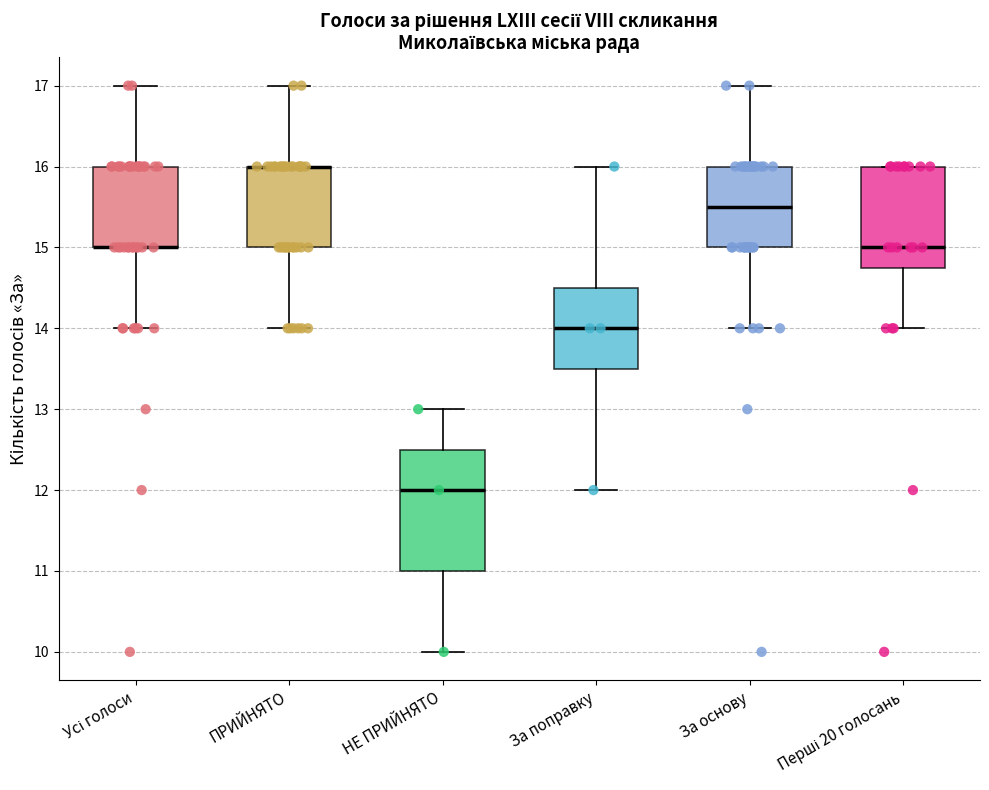

Reading left to right, read every box against the y-axis: the position of its median line, the range the box covers, and the ends of its whiskers. The values are not printed on the chart, so give them approximately, as read against the axis.

Усі голоси: median 15.0 (drawn on the box's lower edge), box 15.0 to 16.0, whiskers 14.0 to 17.0
ПРИЙНЯТО: median 16.0 (drawn on the box's upper edge), box 15.0 to 16.0, whiskers 14.0 to 17.0
НЕ ПРИЙНЯТО: median 12.0, box 11.0 to 12.5, whiskers 10.0 to 13.0
За поправку: median 14.0, box 13.5 to 14.5, whiskers 12.0 to 16.0
За основу: median 15.5, box 15.0 to 16.0, whiskers 14.0 to 17.0
Перші 20 голосань: median 15.0, box 14.8 to 16.0, whiskers 14.0 to 16.0